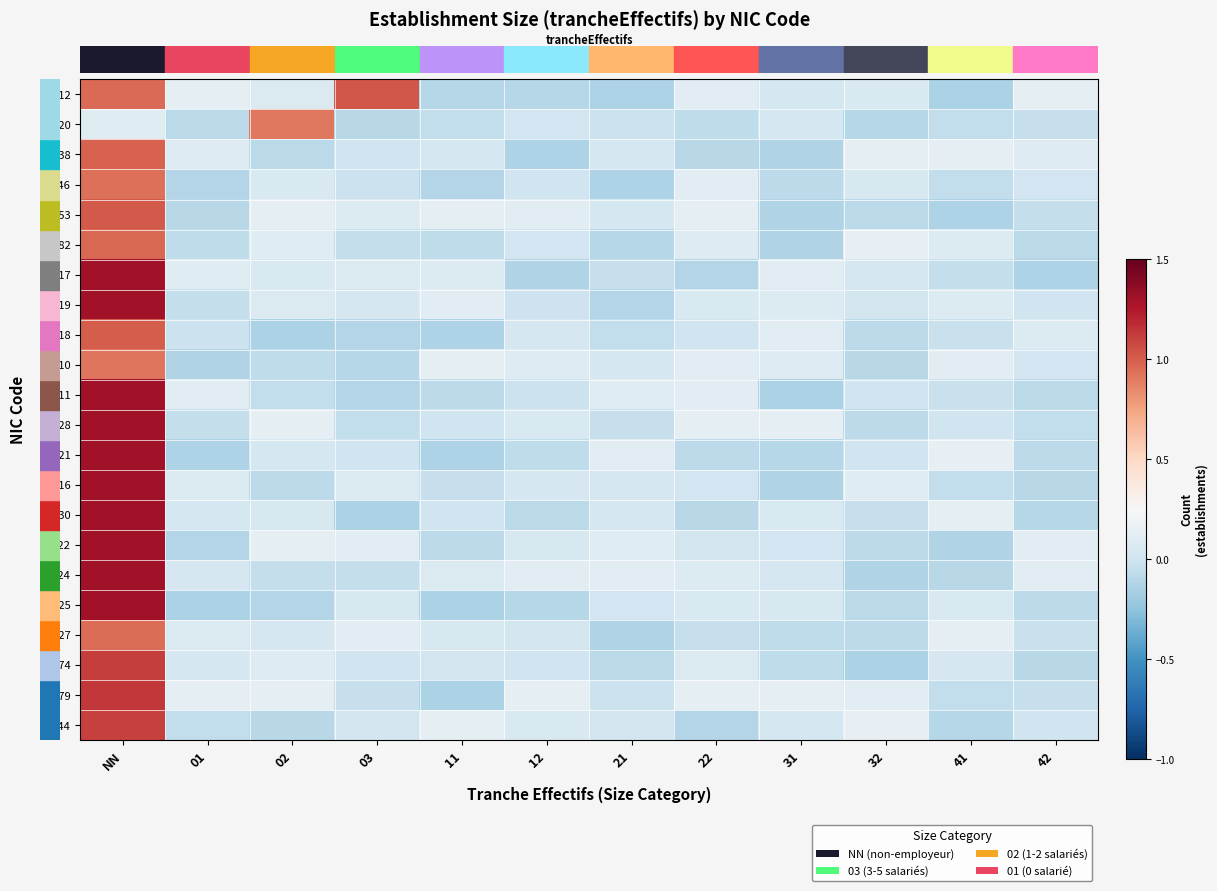

Which category has the highest value across all series?

NN